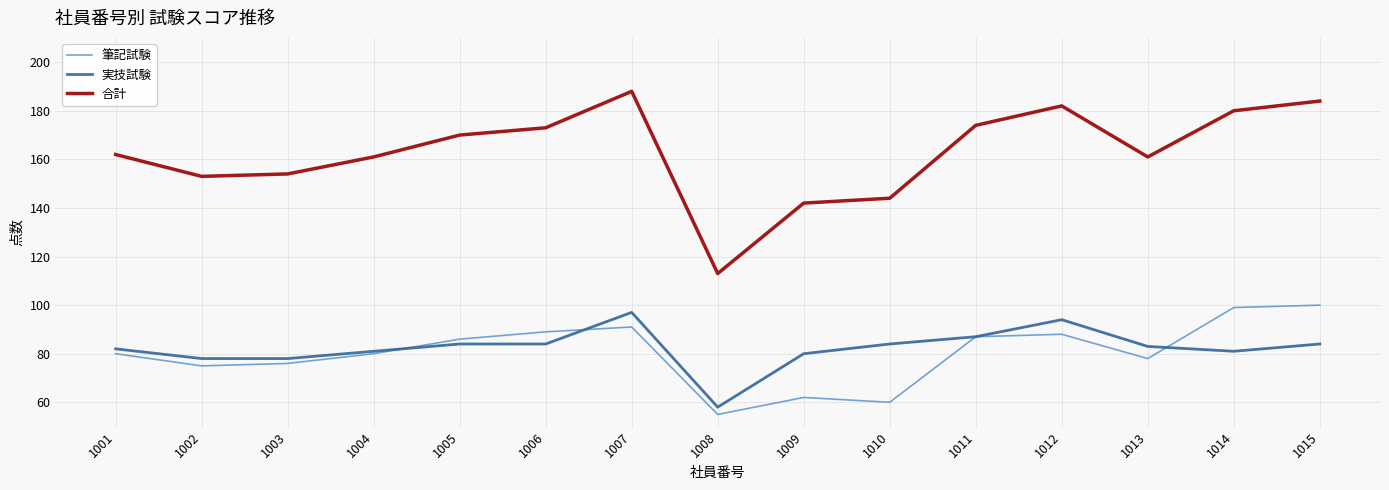

What is the approximate value of 実技試験 at 1015?

84